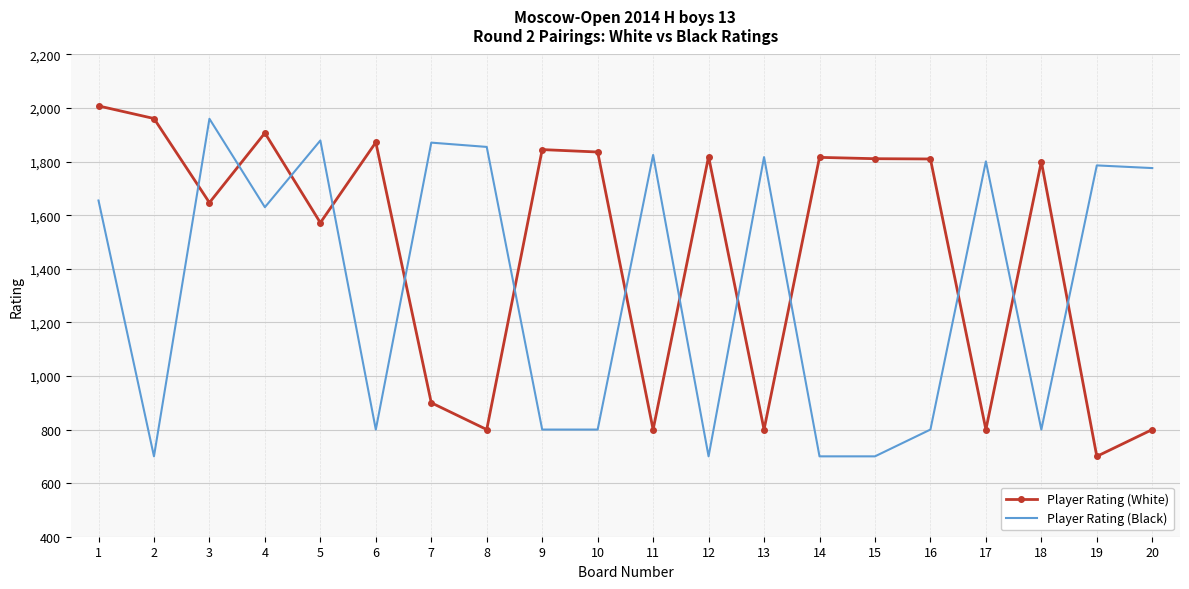

What is the approximate value of Player Rating (White) at 3, to the nearest 100?

1600